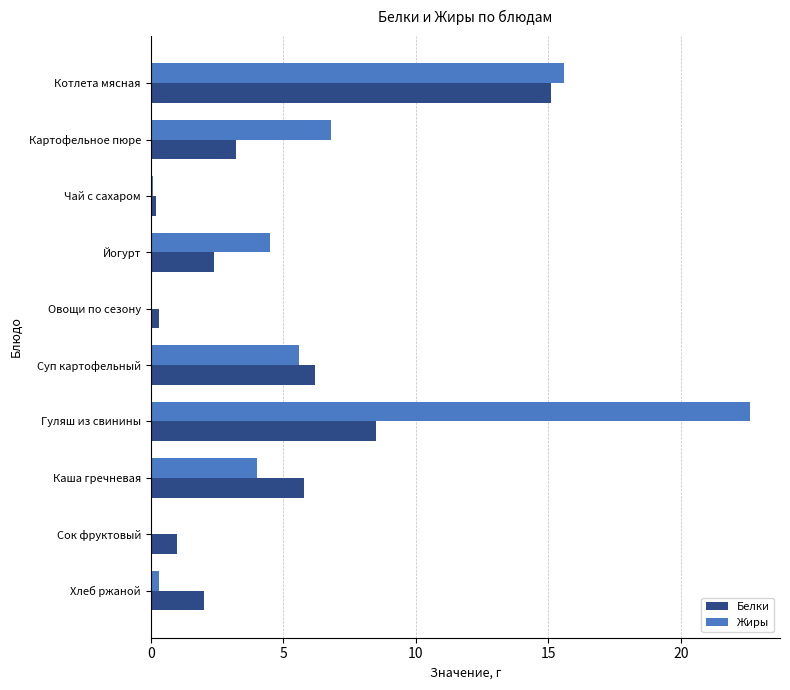

Is the value of Жиры at Суп картофельный greater than the value of Белки at Йогурт?

Yes